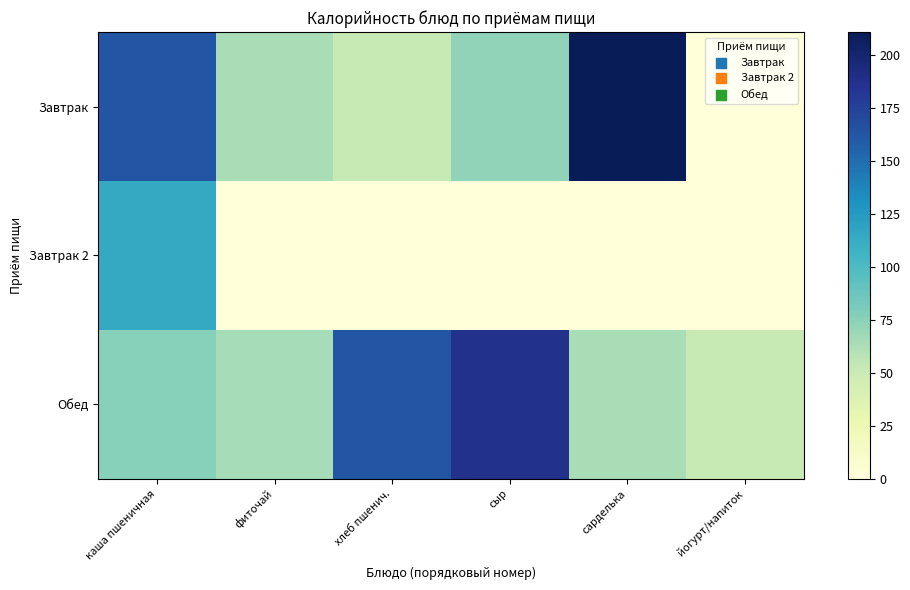

Which label corresponds to the smallest value in the chart?

йогурт/напиток